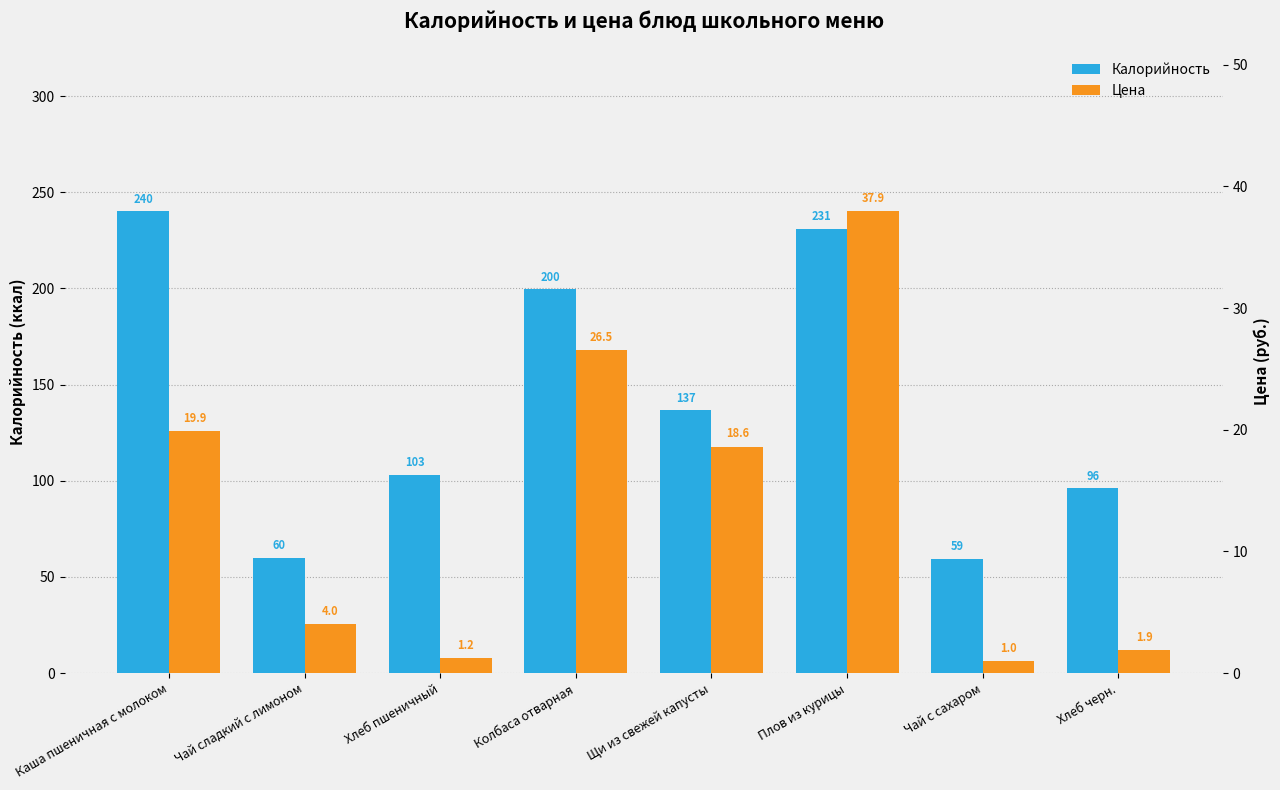

Count the number of data series in this chart.

2